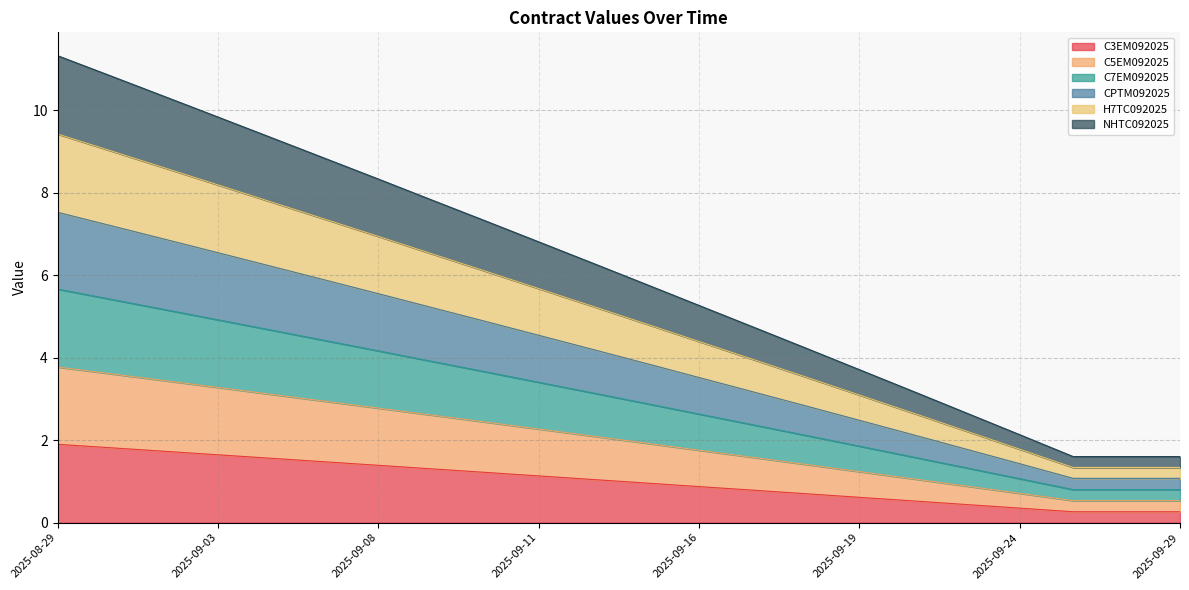

The value of C7EM092025 at 2025-09-15 is 2.9. True or false?

True